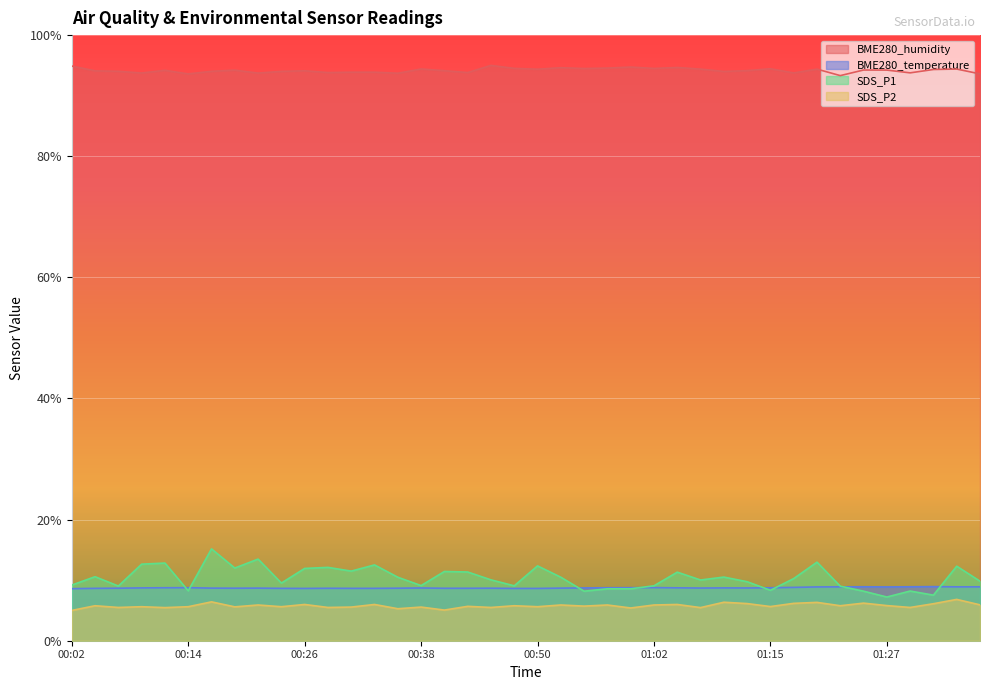

What is the sum of the BME280_temperature values at 00:28 and 00:53?

17.3